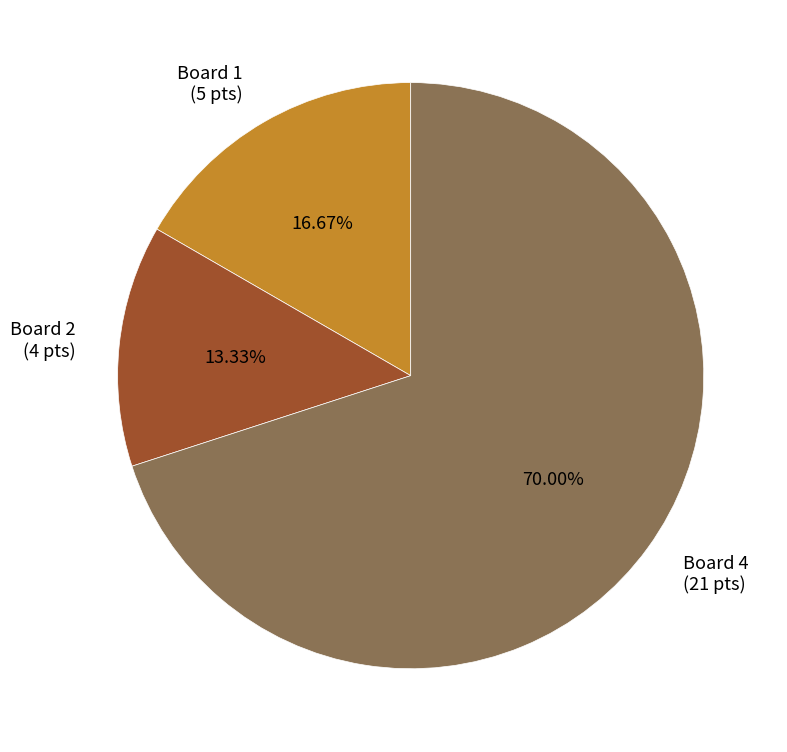

What is the smallest slice in the pie chart?

Board 2 (4 pts)